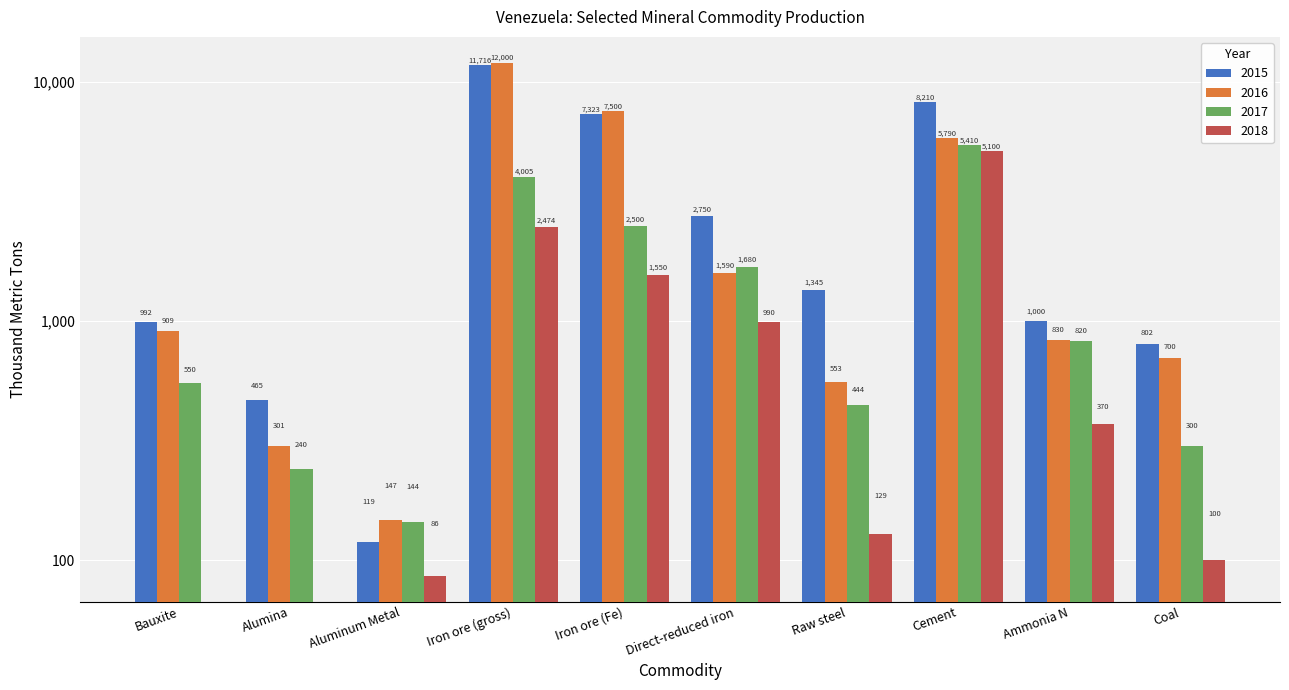

Which series has the largest total across all categories?

2015